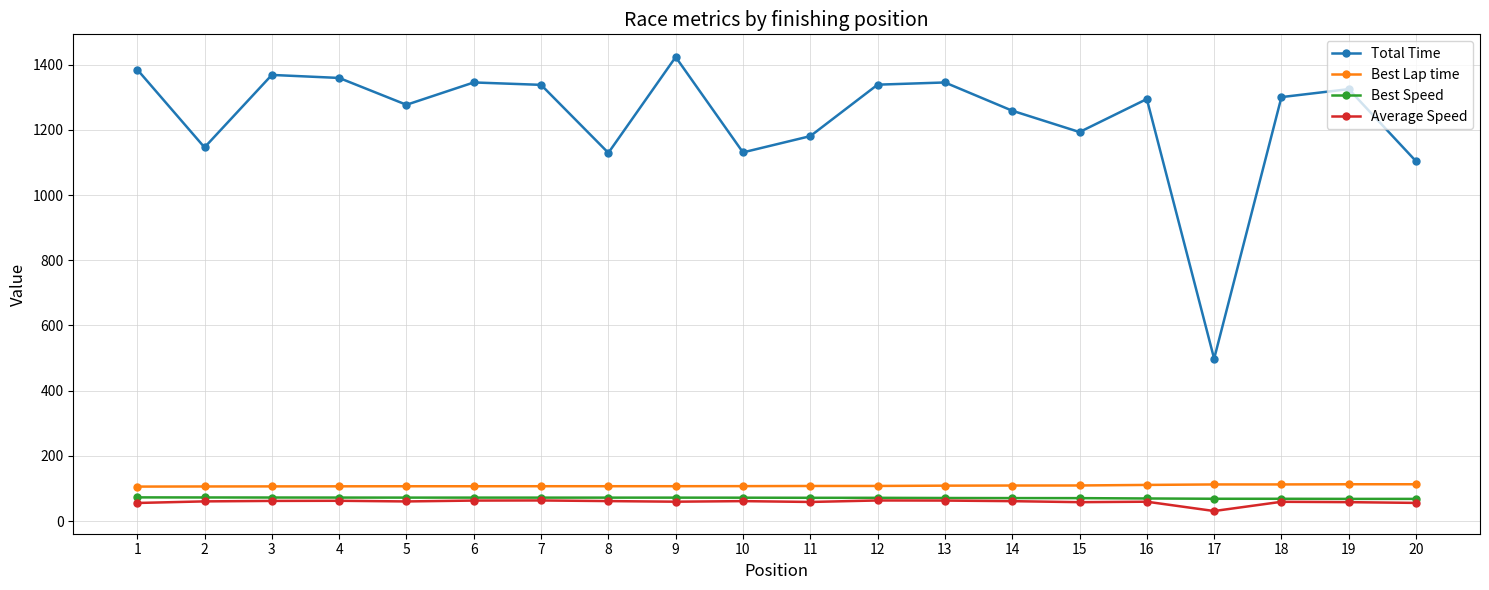

Count the number of data series in this chart.

4